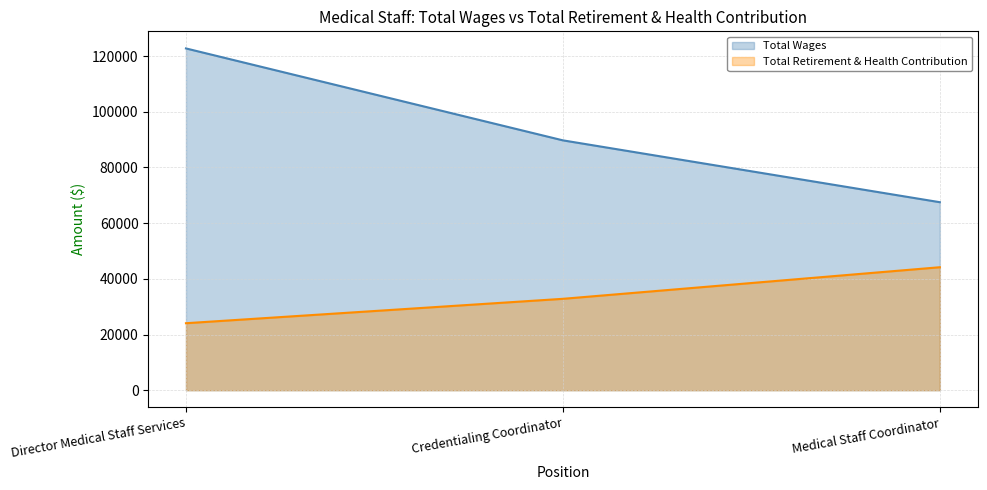

What is the difference between the highest and lowest values at Credentialing Coordinator?

56918